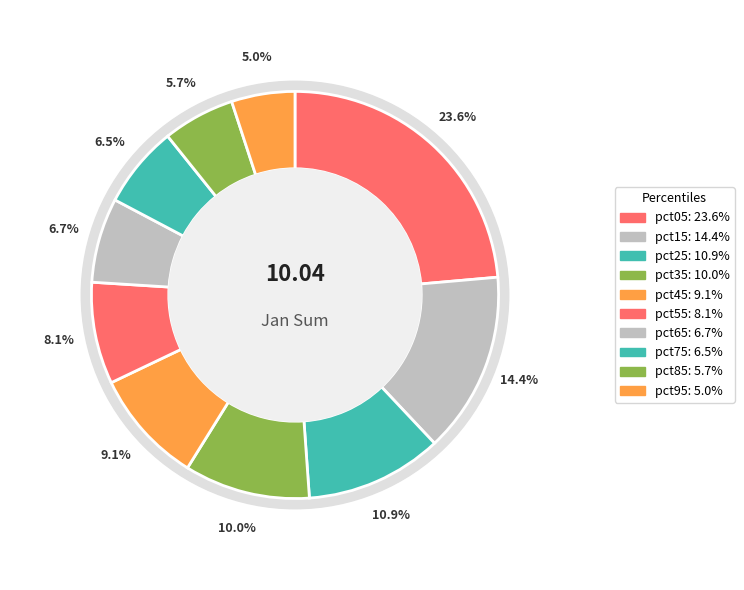

What is the ratio of the value at pct05 to the value at pct25?

2.2